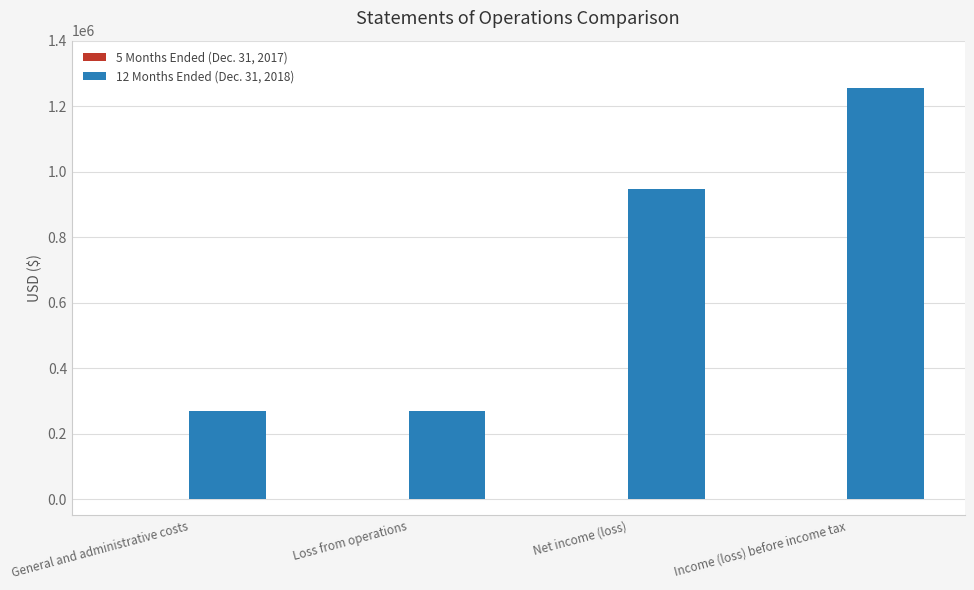

What is the maximum value shown in the chart?

1254794